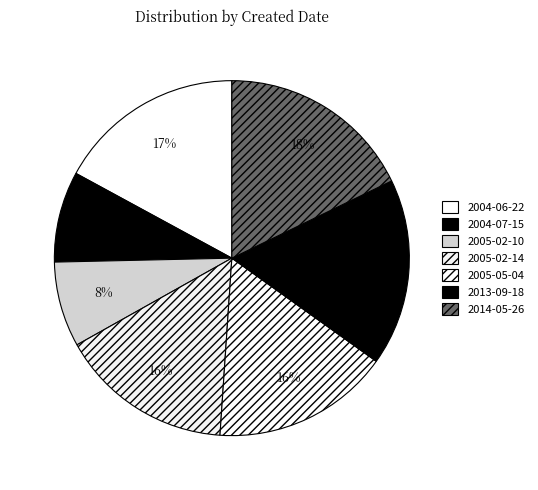

Count the number of slices in the pie.

7